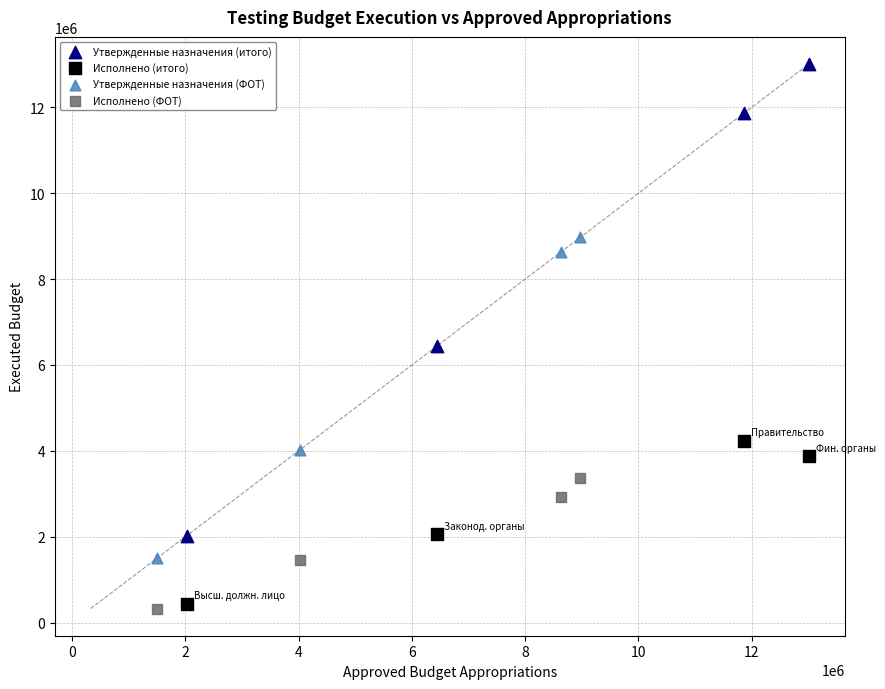

Which series has the largest Y range (max minus min)?

Утвержденные назначения (итого)